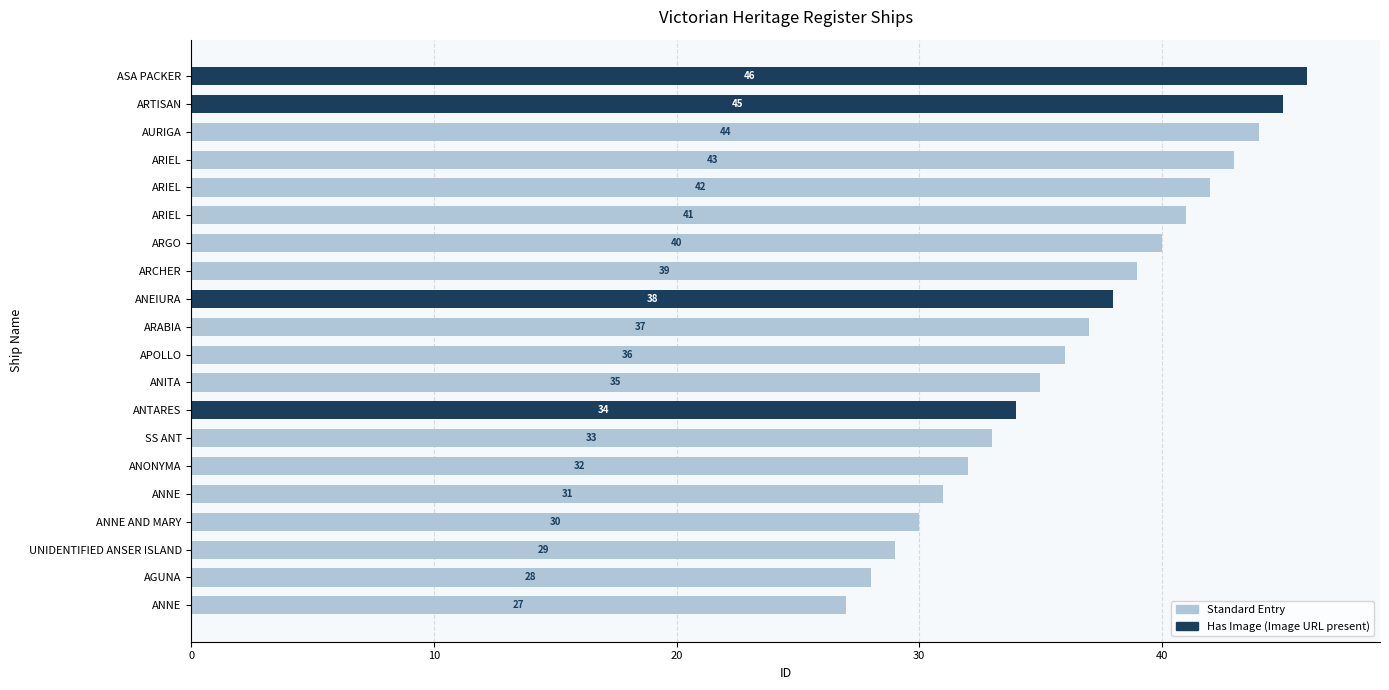

Are the bars horizontal?

Yes